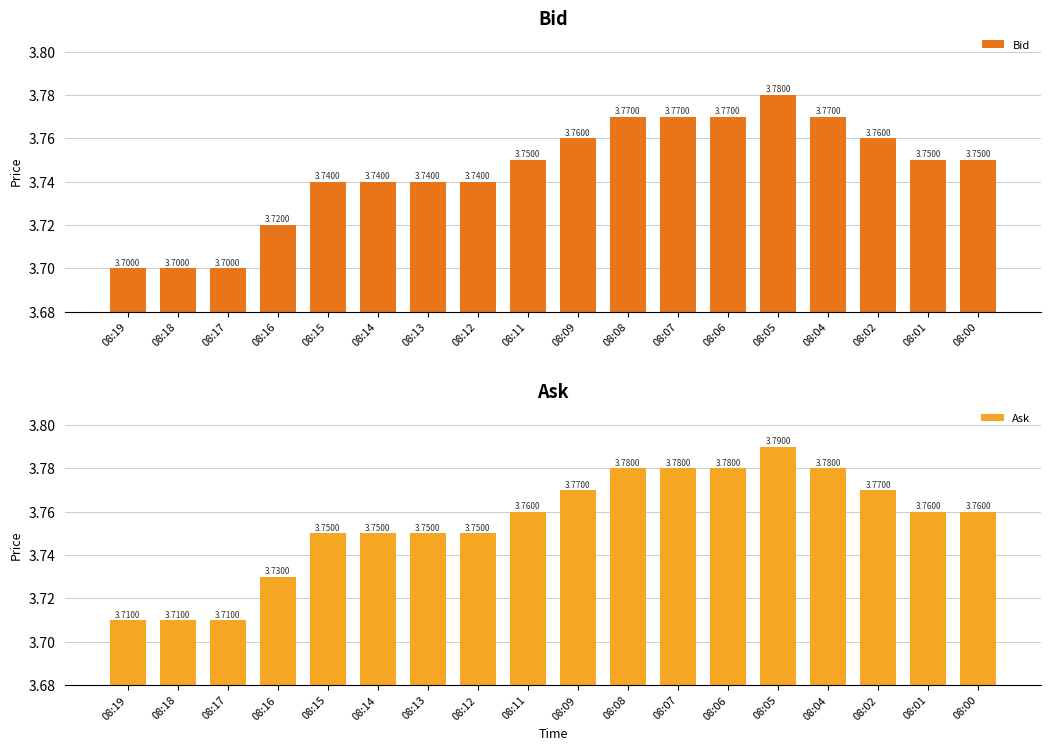

Reading left to right, what are all the values shown in this chart?

Bid: 3.7	3.7	3.7	3.7	3.7	3.7	3.7	3.7	3.8	3.8	3.8	3.8	3.8	3.8	3.8	3.8	3.8	3.8
Ask: 3.7	3.7	3.7	3.7	3.8	3.8	3.8	3.8	3.8	3.8	3.8	3.8	3.8	3.8	3.8	3.8	3.8	3.8